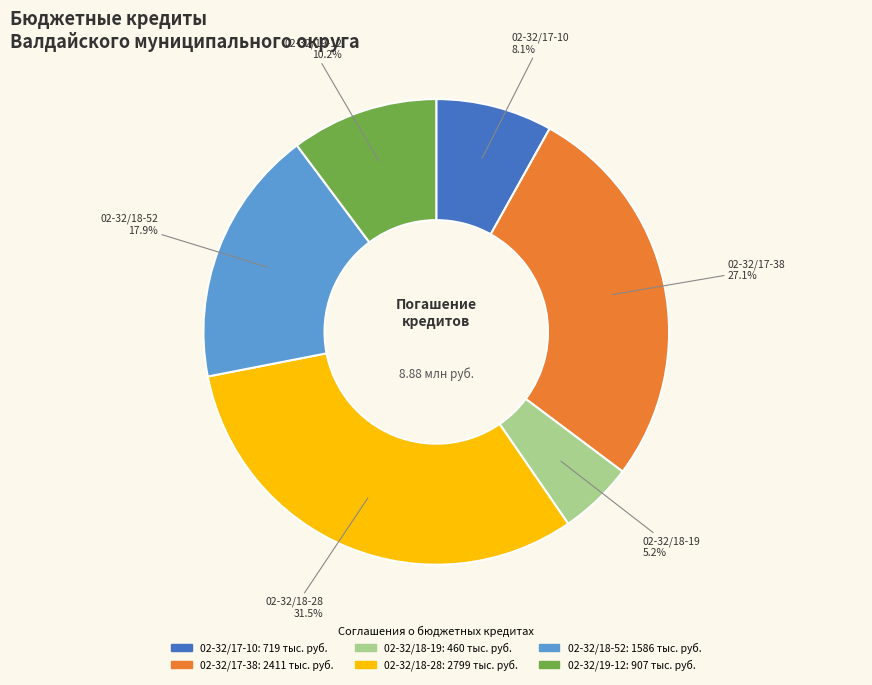

Does any single category account for the majority?

No